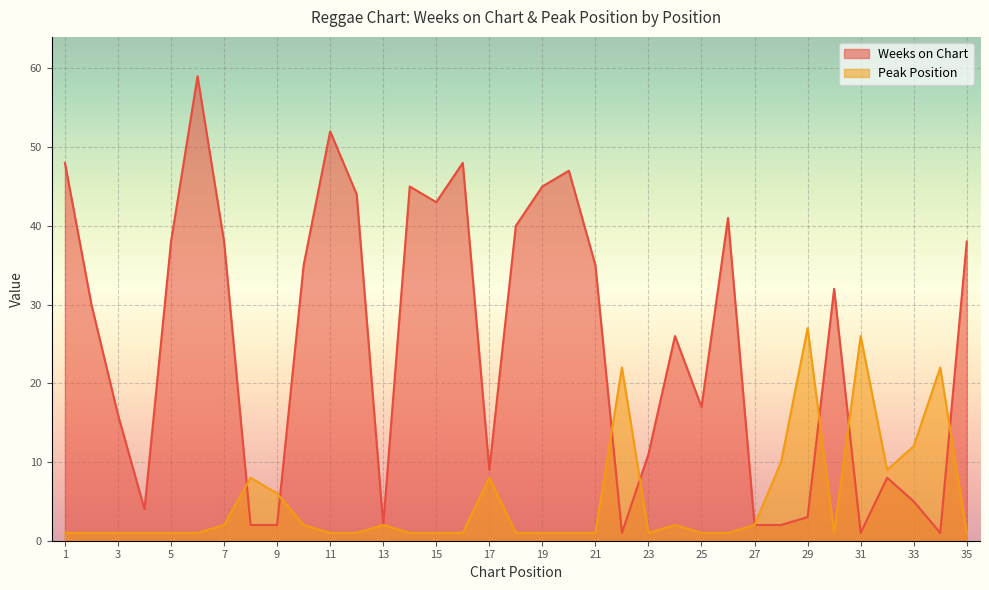

What is the difference between the highest and lowest values at 6?

58